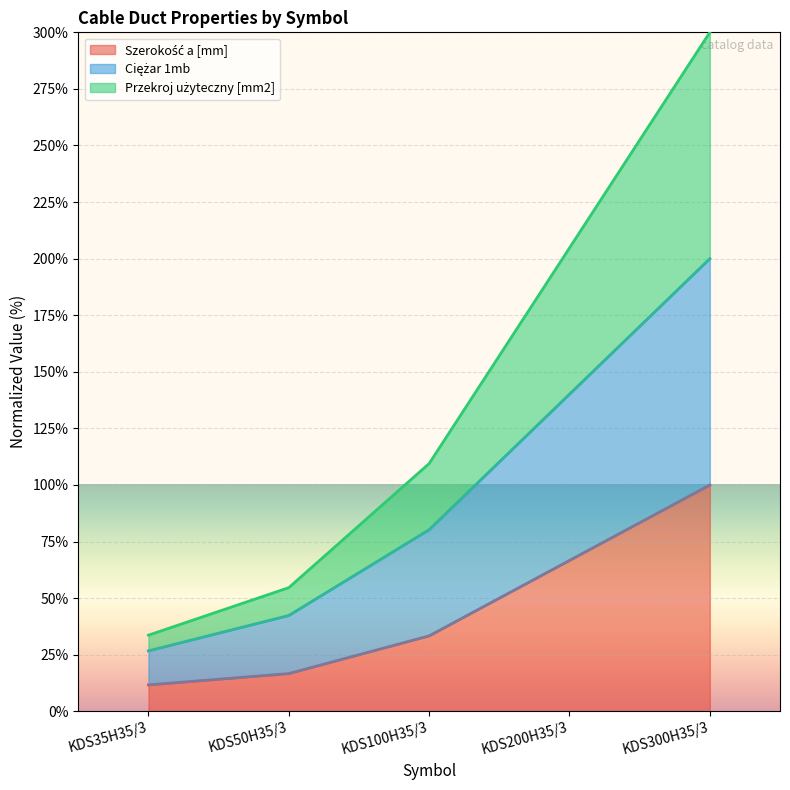

What is the total value across all series at KDS300H35/3?

300.0